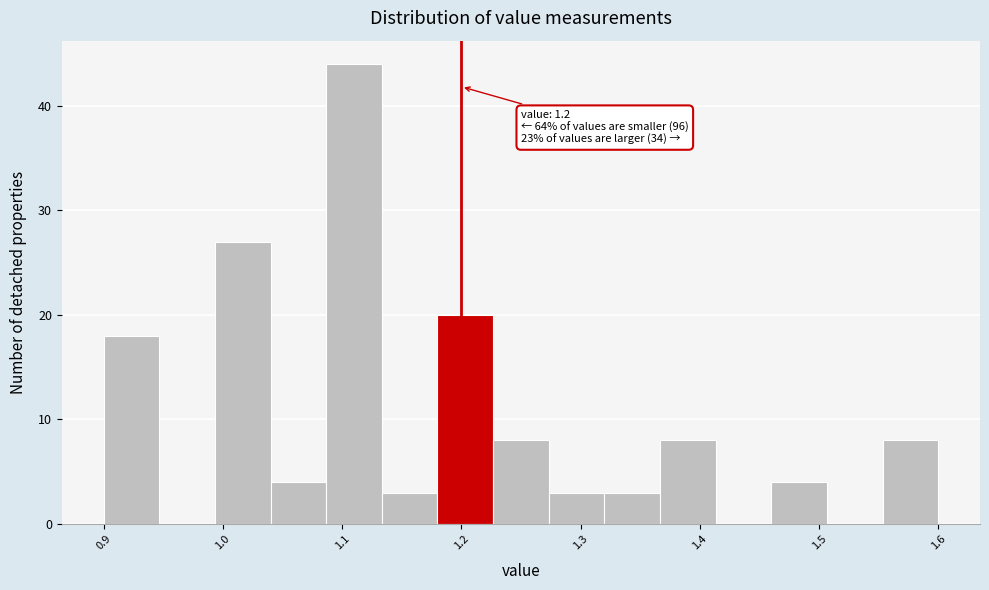

Which range on the x-axis has the tallest bar?

1.09 to 1.13